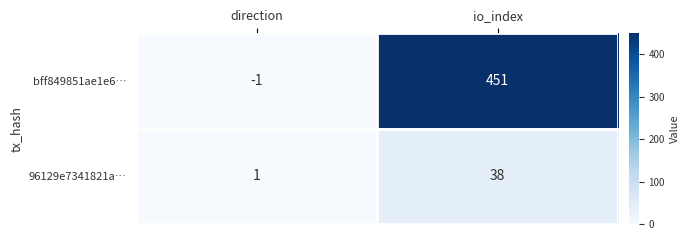

What is the spread (max minus min) of values at io_index?

413